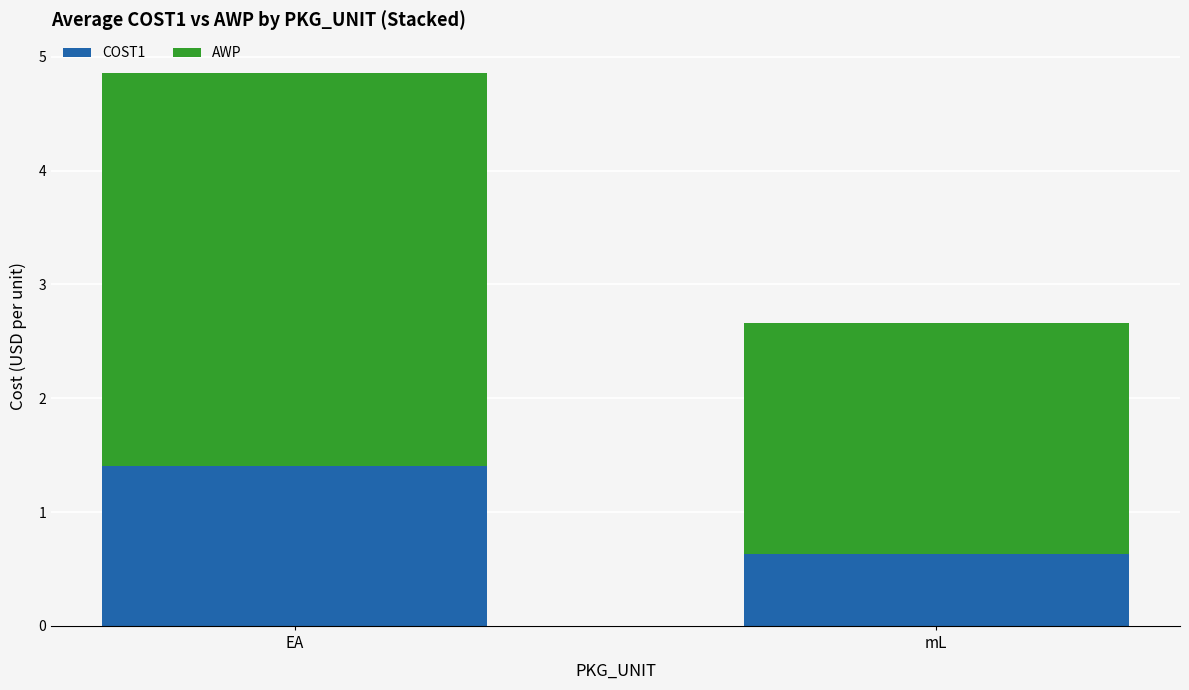

What is the minimum value for COST1?

0.6